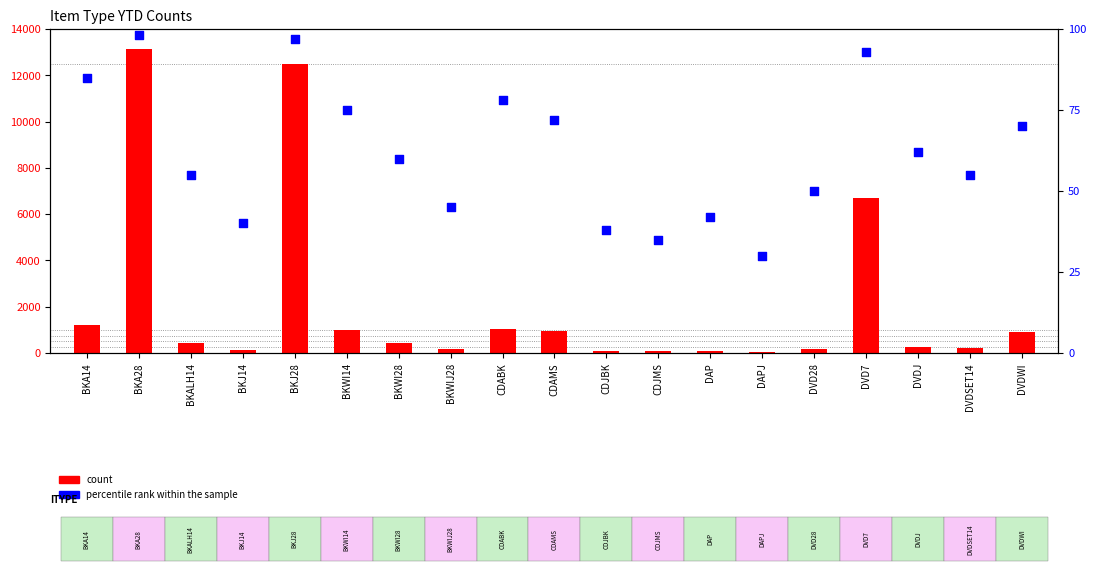

Which series contains the lowest Y value?

percentile rank within the sample